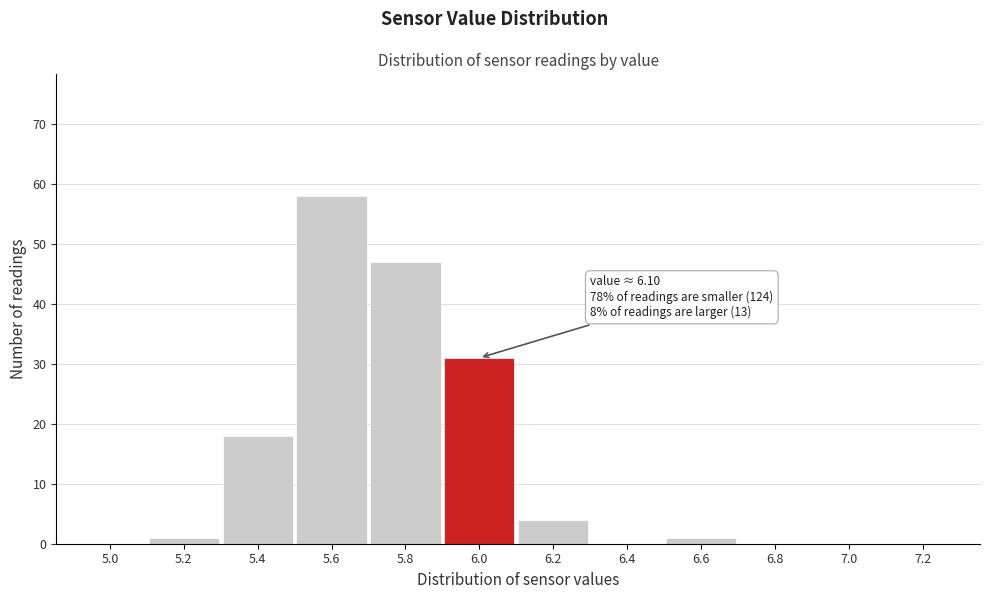

Reading left to right, transcribe all the data shown in this chart.

5.0=0	5.2=1	5.4=18	5.6=58	5.8=47	6.0=31	6.2=4	6.4=0	6.6=1	6.8=0	7.0=0	7.2=0